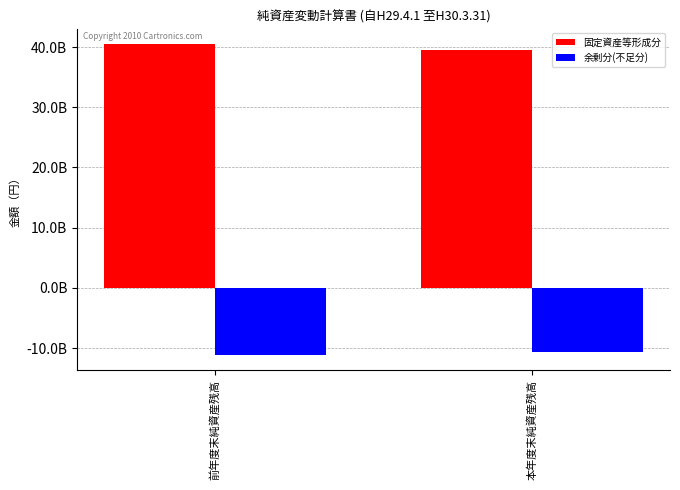

What is the difference between the 固定資産等形成分 values at 前年度末純資産残高 and 本年度末純資産残高?

923790091